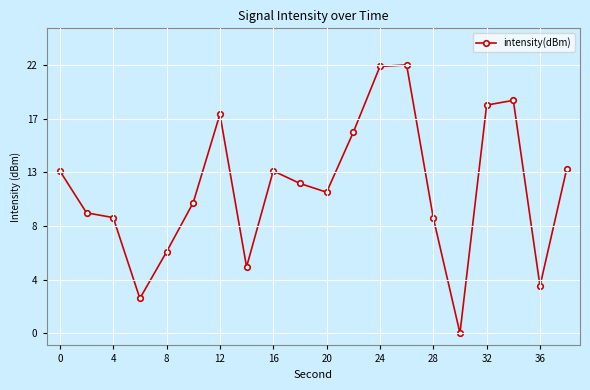

Does the chart display data point markers on the line(s)?

Yes